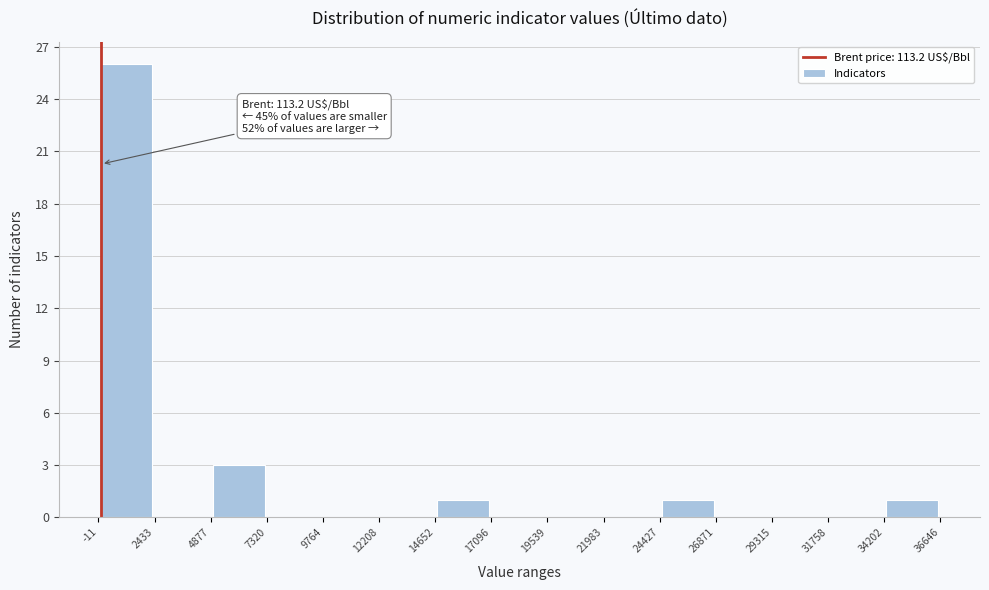

Over which range of the x-axis is the bar tallest?

-11 to 2433